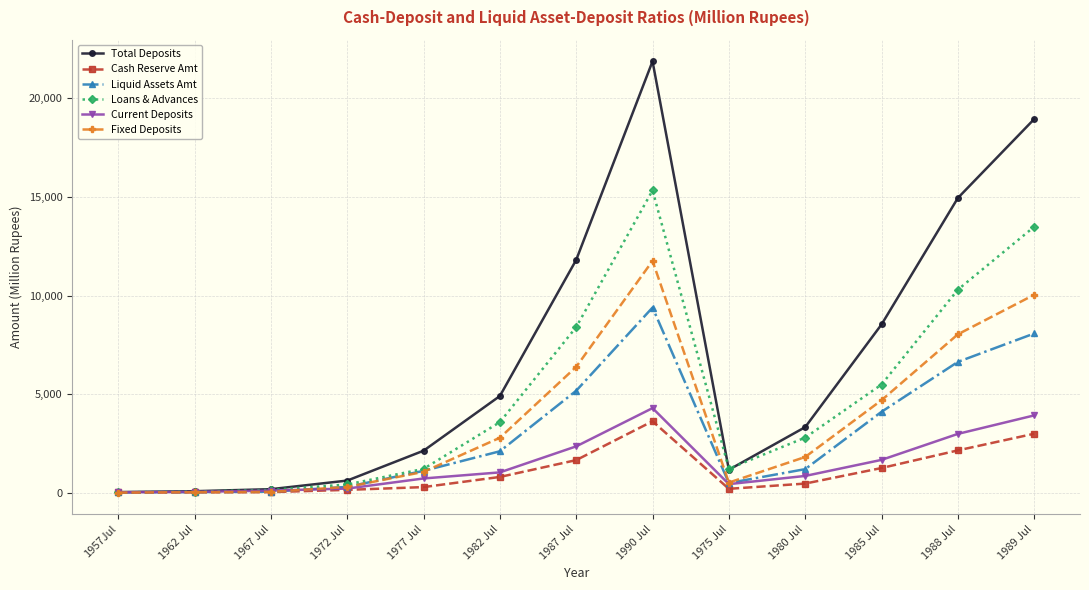

Is it true that Total Deposits equals 1166.2 at 1975 Jul?

True